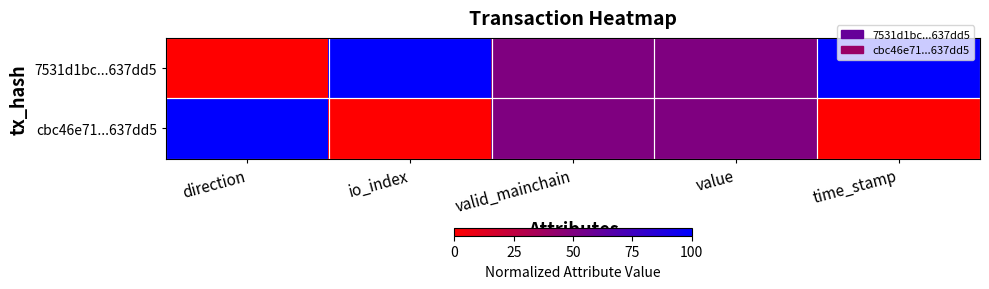

At time_stamp, list the series in order from largest to smallest.

7531d1bc...637dd5, cbc46e71...637dd5